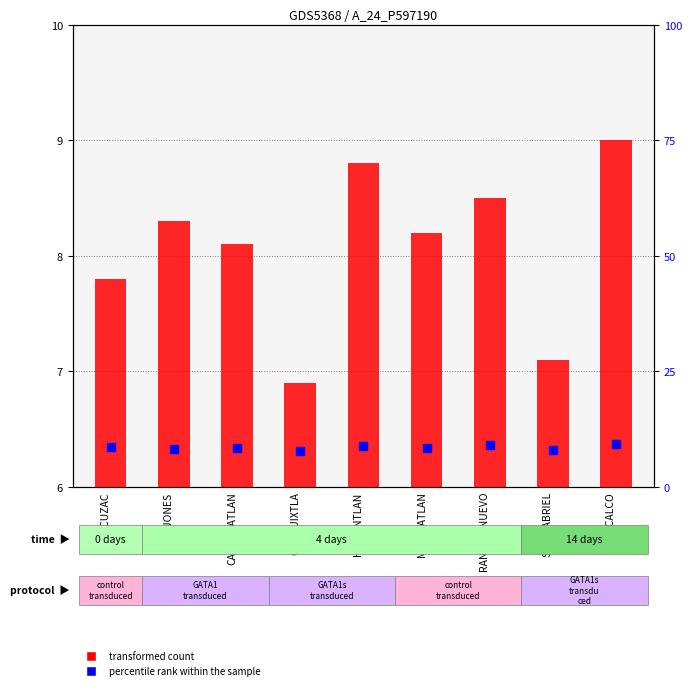

At how many categories does at least one series exceed 8?

7